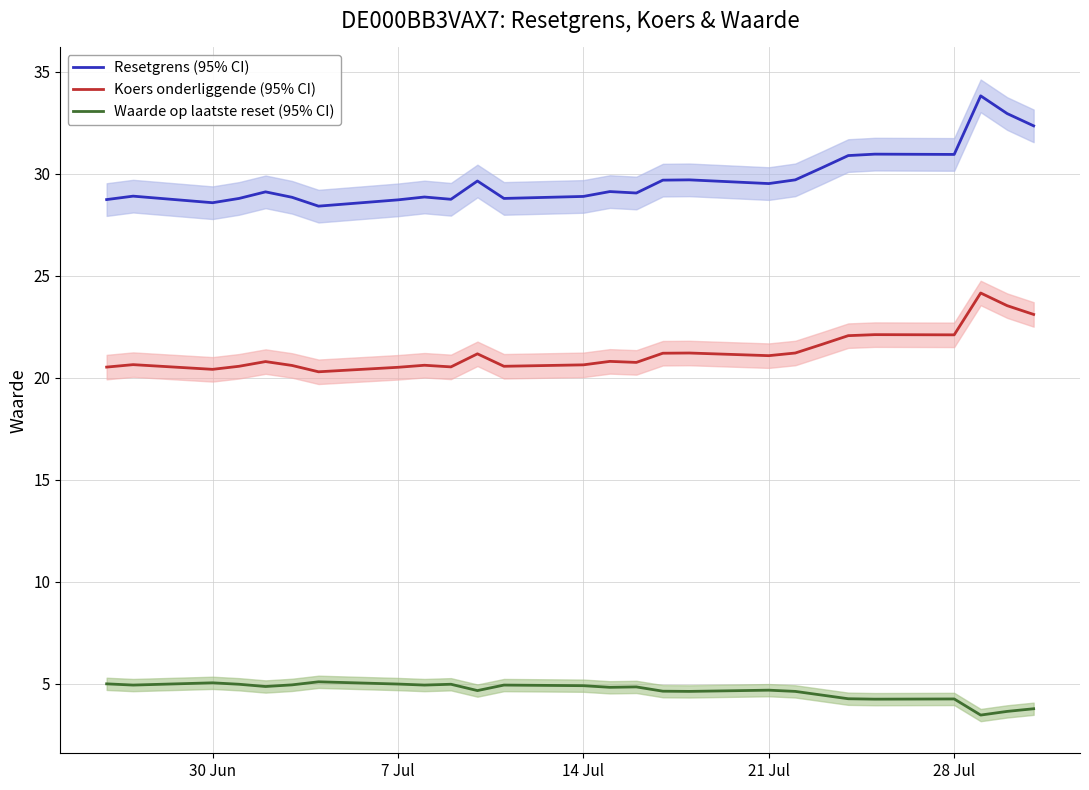

What is the maximum value for Resetgrens (95% CI)?

33.8